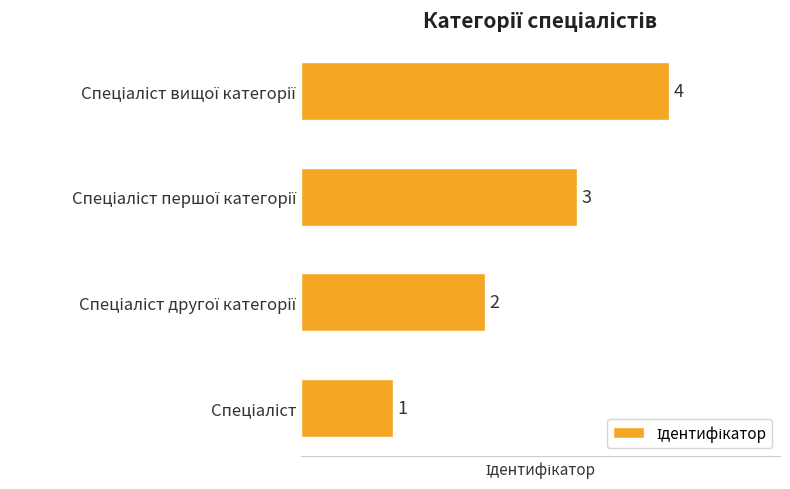

What is the sum of all values?

10